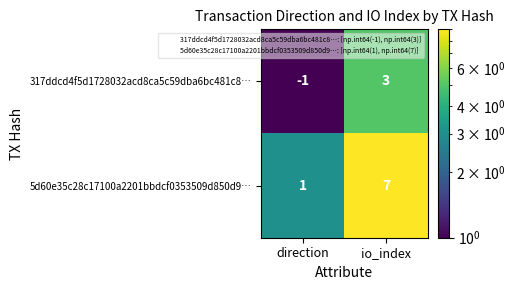

What is the difference between the 317ddcd4f5d1728032acd8ca5c59dba6bc481c8… values at io_index and direction?

4